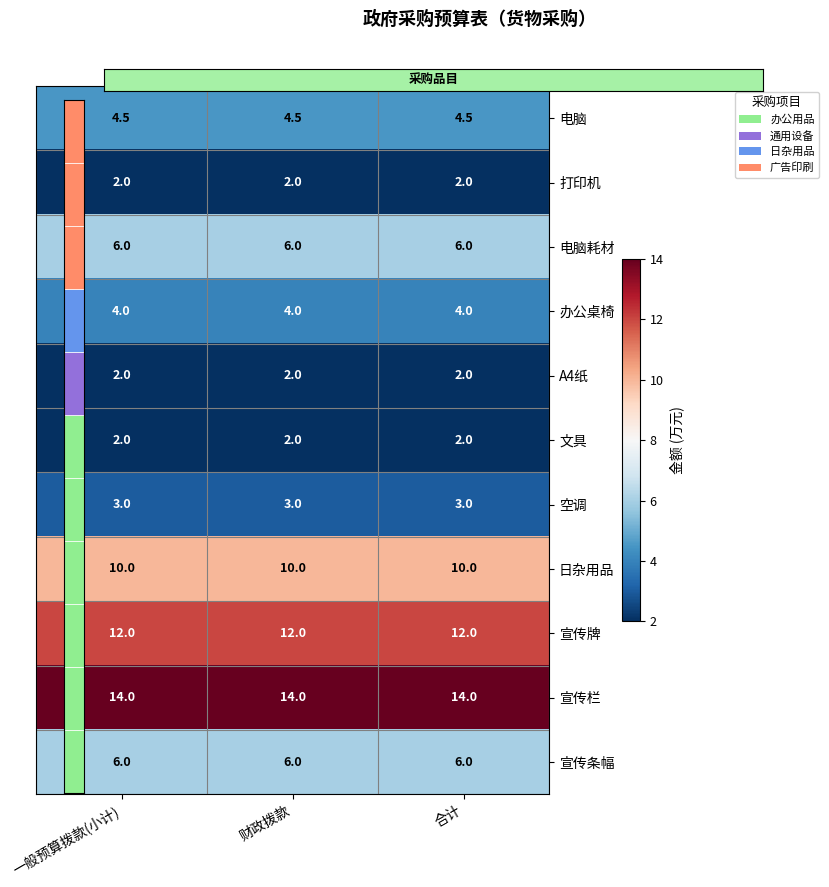

What is the total value across all series at 财政拨款?

65.5